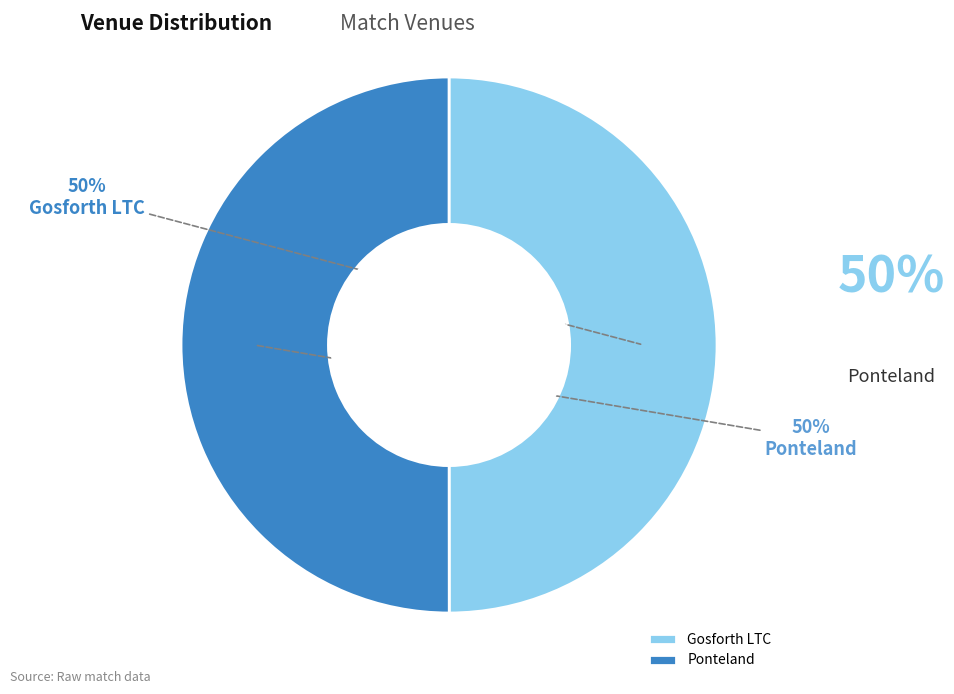

Combined, do Gosforth LTC and Ponteland account for over 50%?

Yes